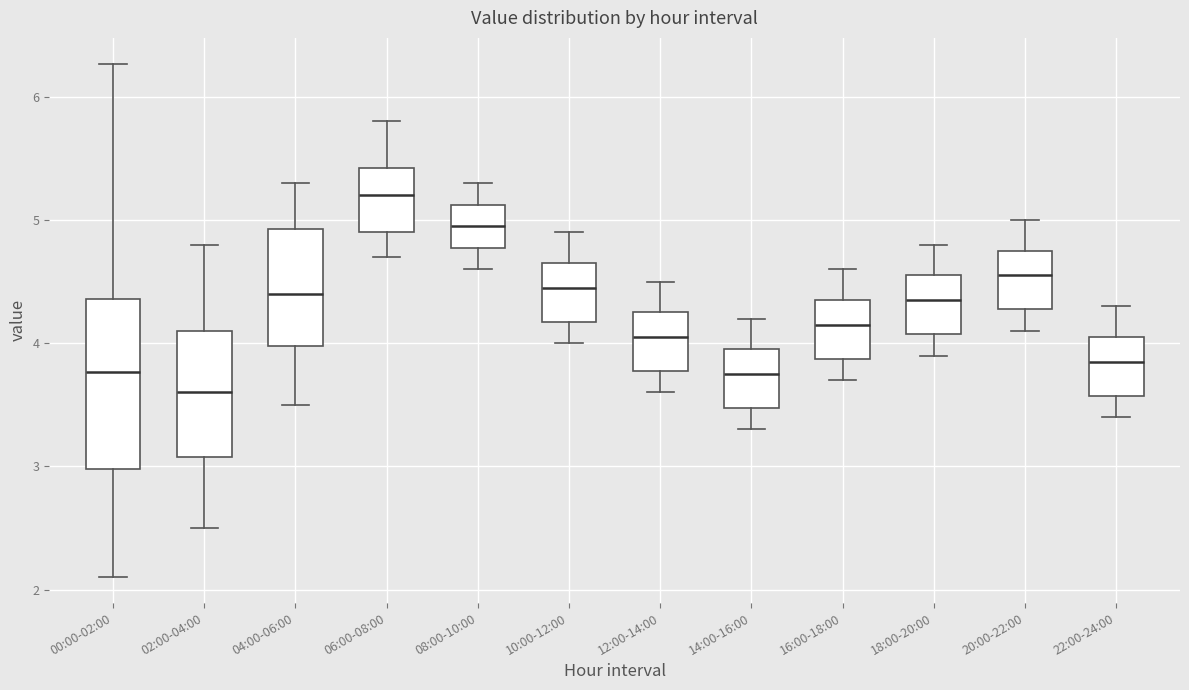

Reading left to right, read every box against the y-axis: the position of its median line, the range the box covers, and the ends of its whiskers. The values are not printed on the chart, so give them approximately, as read against the axis.

00:00-02:00: median 3.8, box 3.0 to 4.4, whiskers 2.1 to 6.3
02:00-04:00: median 3.6, box 3.1 to 4.1, whiskers 2.5 to 4.8
04:00-06:00: median 4.4, box 4.0 to 4.9, whiskers 3.5 to 5.3
06:00-08:00: median 5.2, box 4.9 to 5.4, whiskers 4.7 to 5.8
08:00-10:00: median 5.0, box 4.8 to 5.1, whiskers 4.6 to 5.3
10:00-12:00: median 4.5, box 4.2 to 4.7, whiskers 4.0 to 4.9
12:00-14:00: median 4.1, box 3.8 to 4.3, whiskers 3.6 to 4.5
14:00-16:00: median 3.8, box 3.5 to 4.0, whiskers 3.3 to 4.2
16:00-18:00: median 4.2, box 3.9 to 4.4, whiskers 3.7 to 4.6
18:00-20:00: median 4.4, box 4.1 to 4.6, whiskers 3.9 to 4.8
20:00-22:00: median 4.6, box 4.3 to 4.8, whiskers 4.1 to 5.0
22:00-24:00: median 3.9, box 3.6 to 4.1, whiskers 3.4 to 4.3